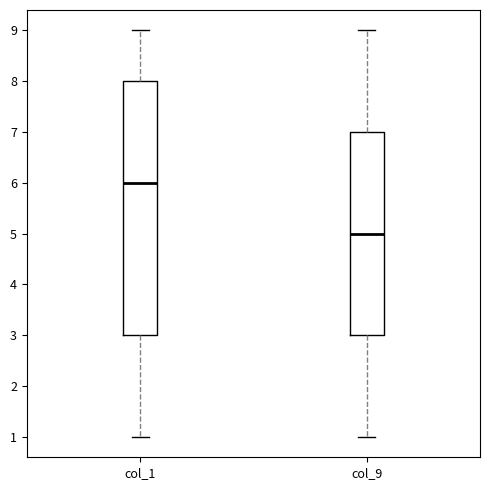

Comparing the boxes themselves (not the whiskers), which one is the tallest?

col_1